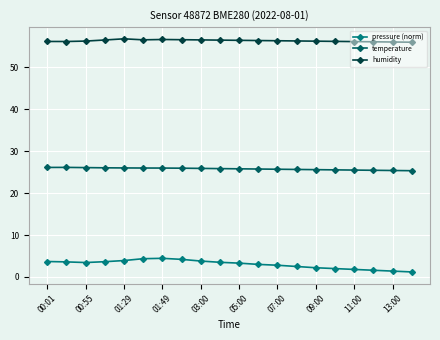

What is the value of the pressure (norm) point at the 6th from the left?

4.4